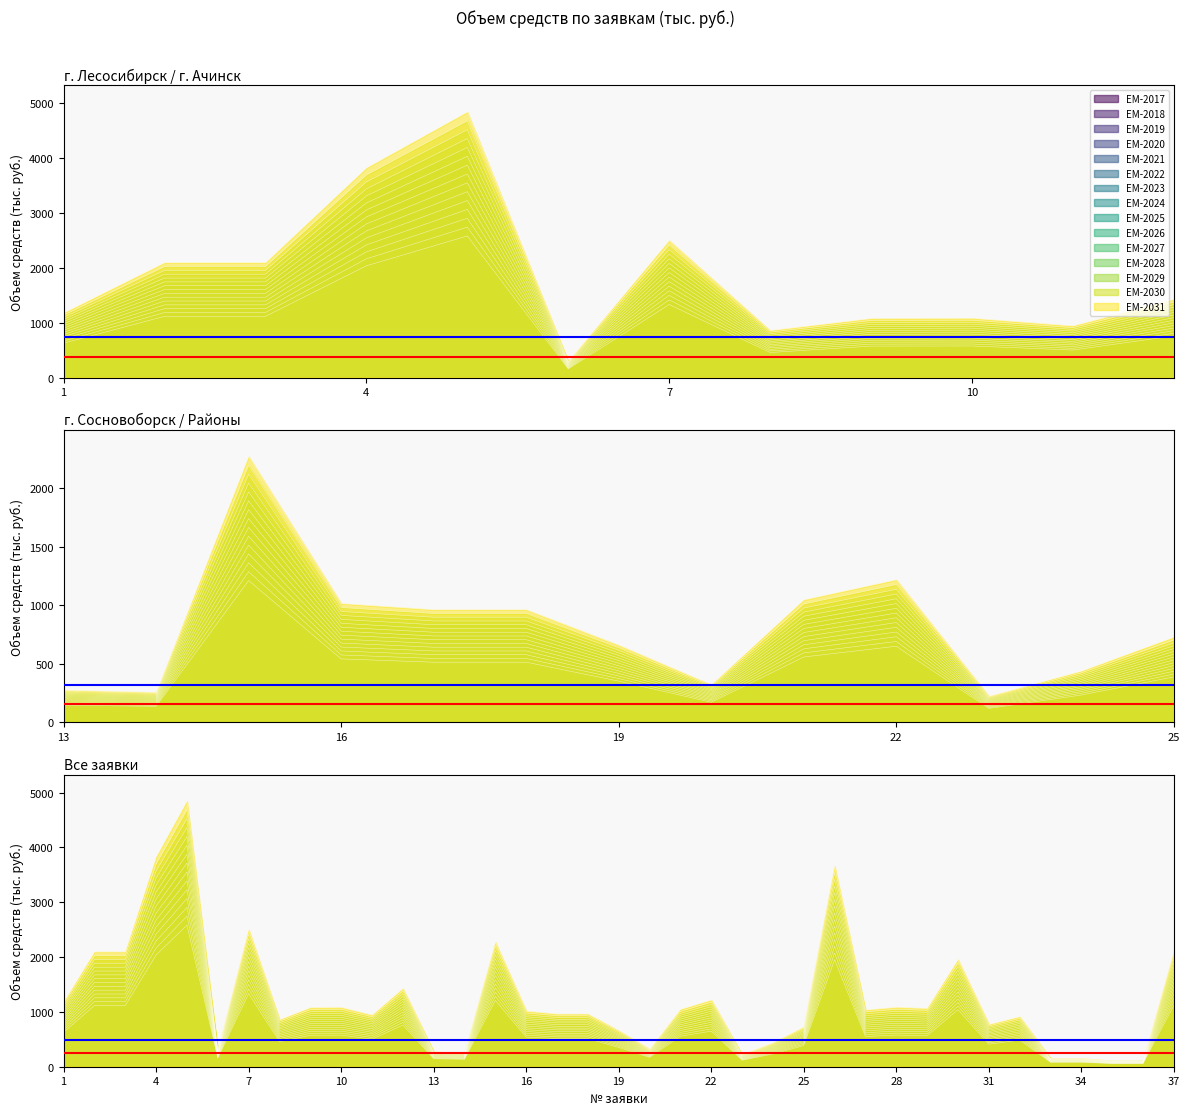

What is the minimum value shown in the chart?

75.5